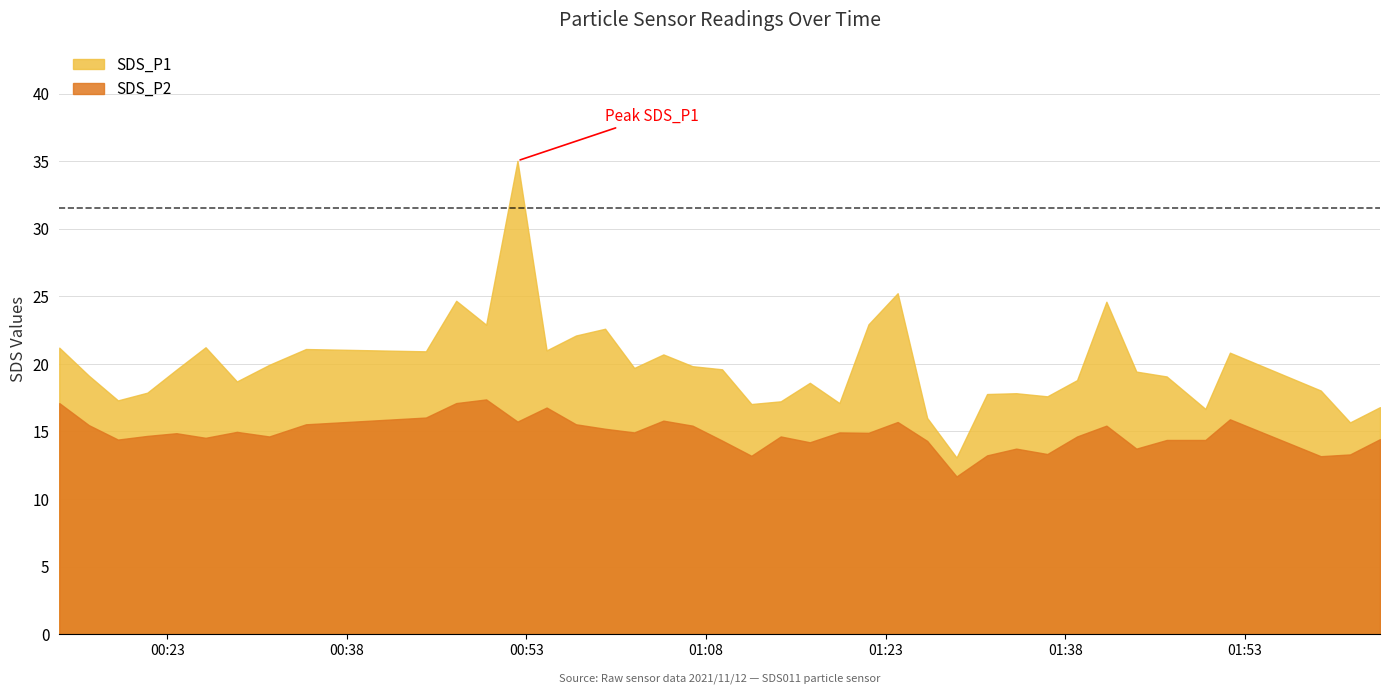

At which category does the chart reach its peak across all series?

2021/11/12 00:52:15